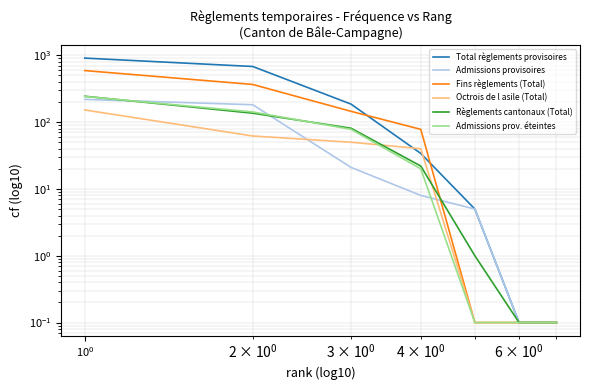

How many data points in Fins règlements (Total) are less than 78?

3